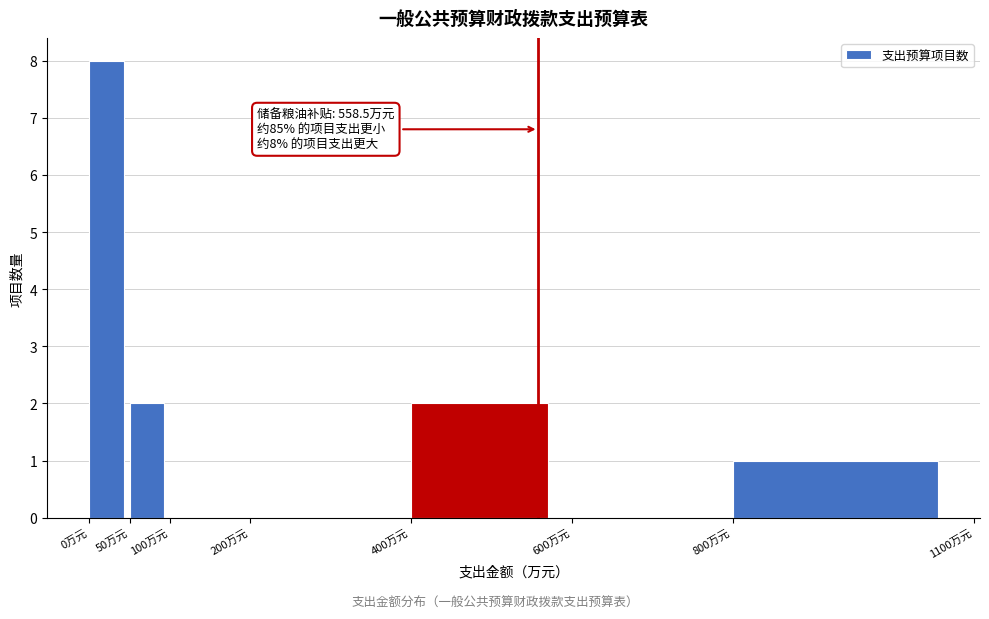

Which range on the x-axis has the tallest bar?

0 to 50